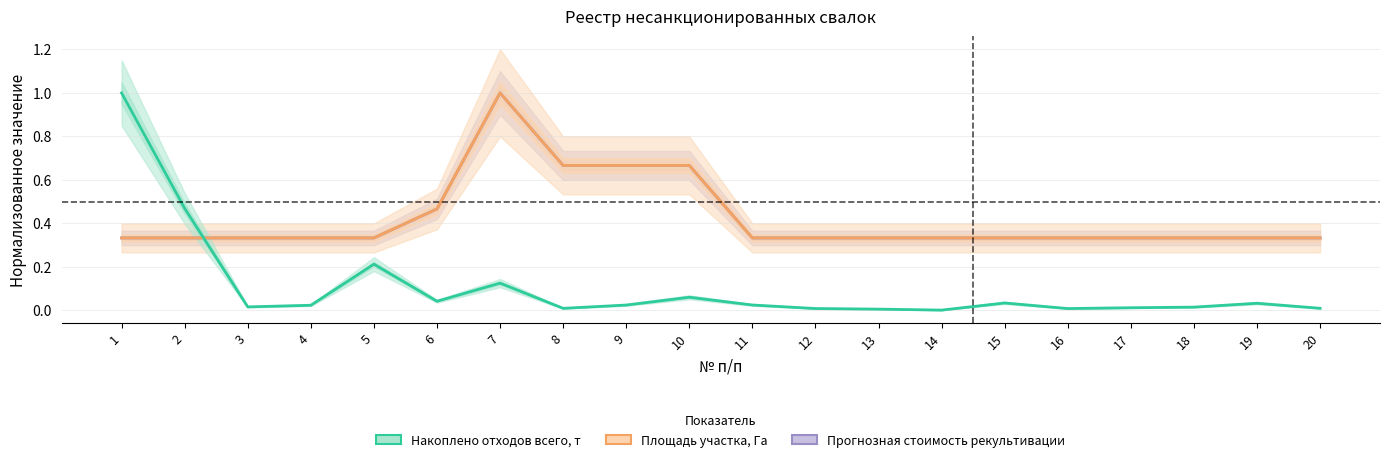

Which category has the highest value in the Площадь участка, Га series?

7